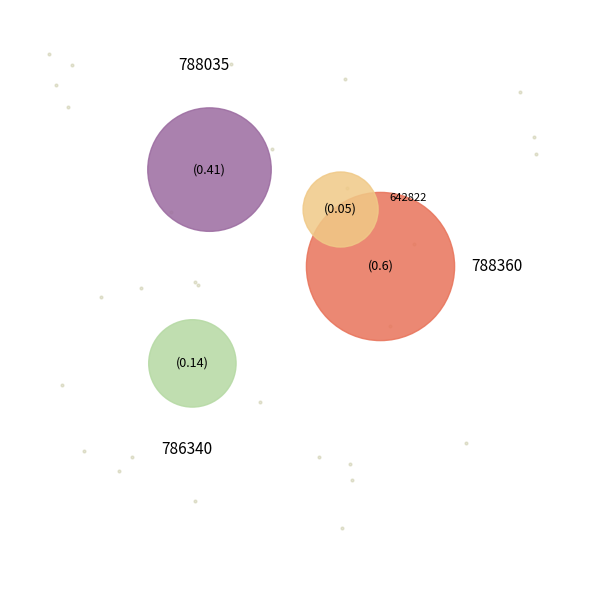

The 642822 slice represents 1% of the pie. True or false?

False